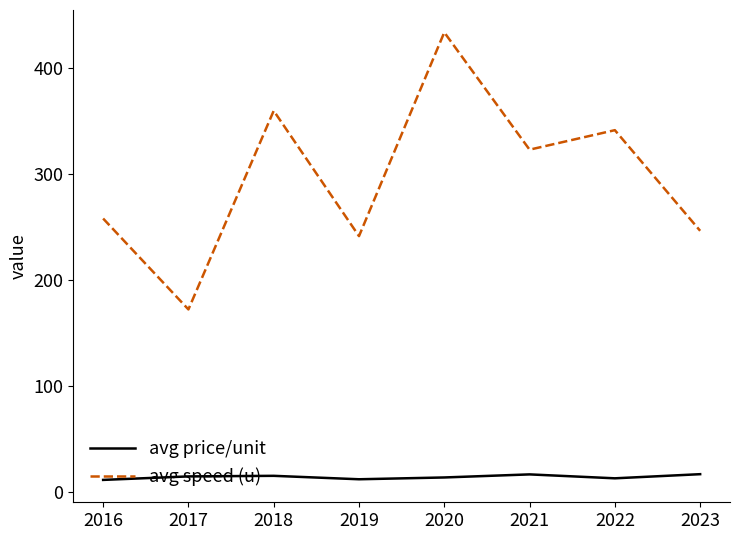

True or false: avg speed (u) and avg price/unit intersect in this chart.

False